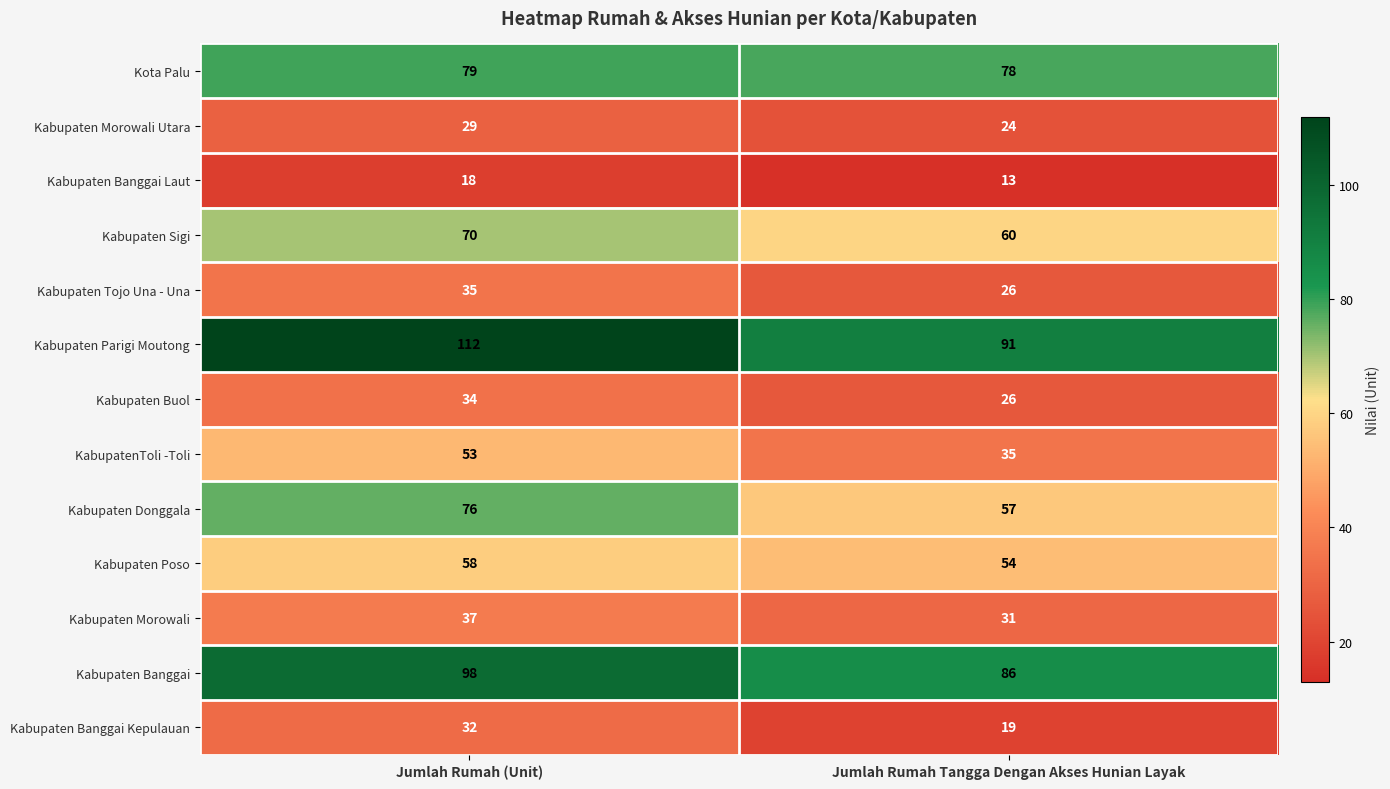

Is it true that Kabupaten Donggala equals 57 at Jumlah Rumah Tangga Dengan Akses Hunian Layak?

True